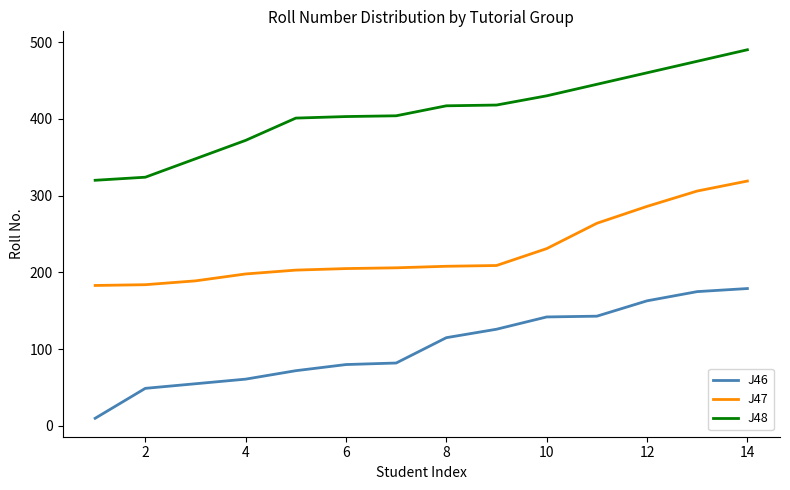

Rank the series by their average value, from highest to lowest.

J48, J47, J46